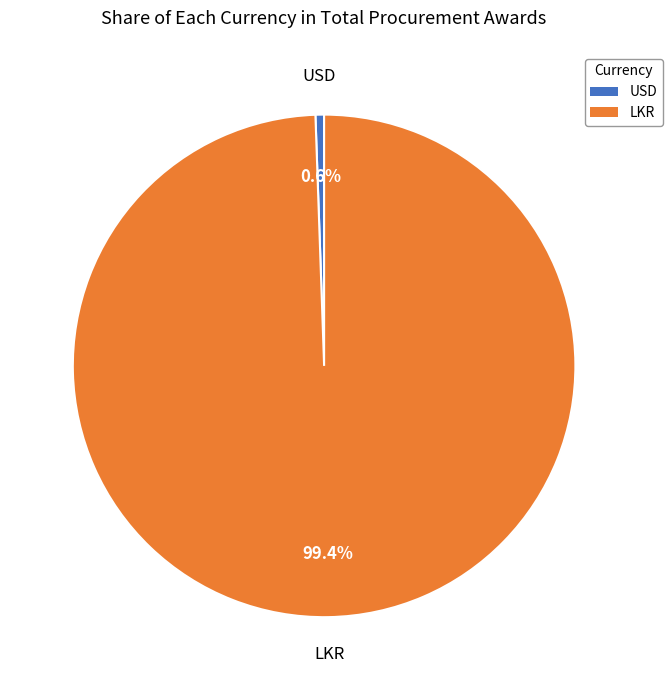

Is there a majority slice in this chart?

Yes